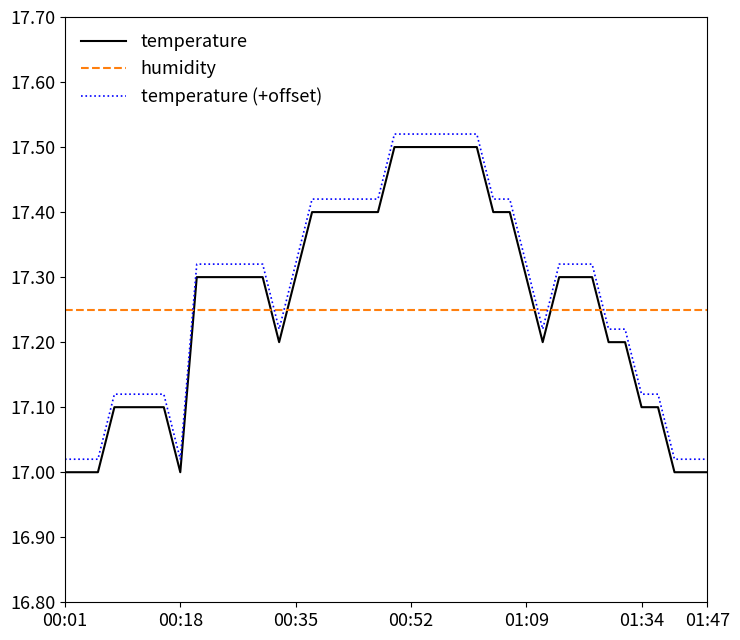

After their last crossing, which series has the higher values: temperature (+offset) or humidity?

humidity